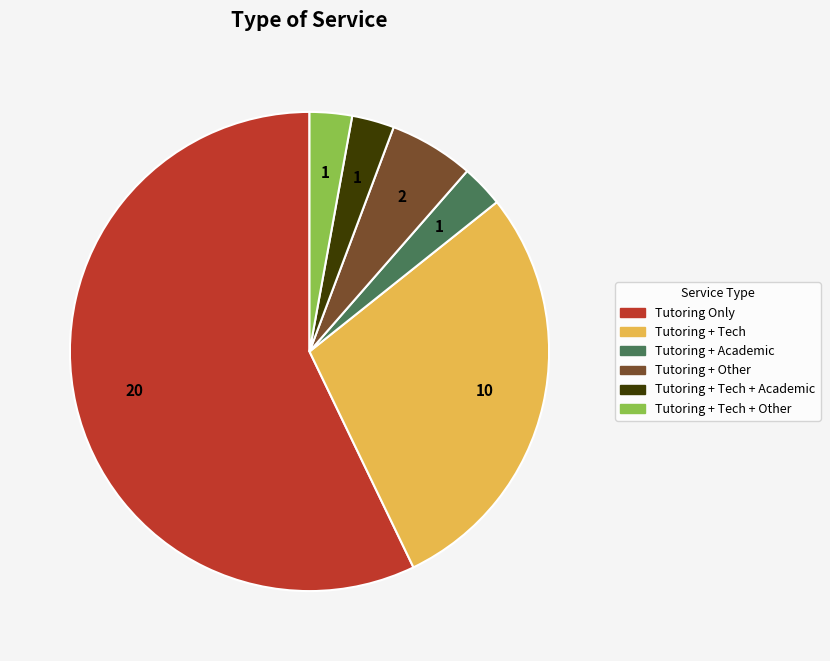

Count the number of slices in the pie.

6